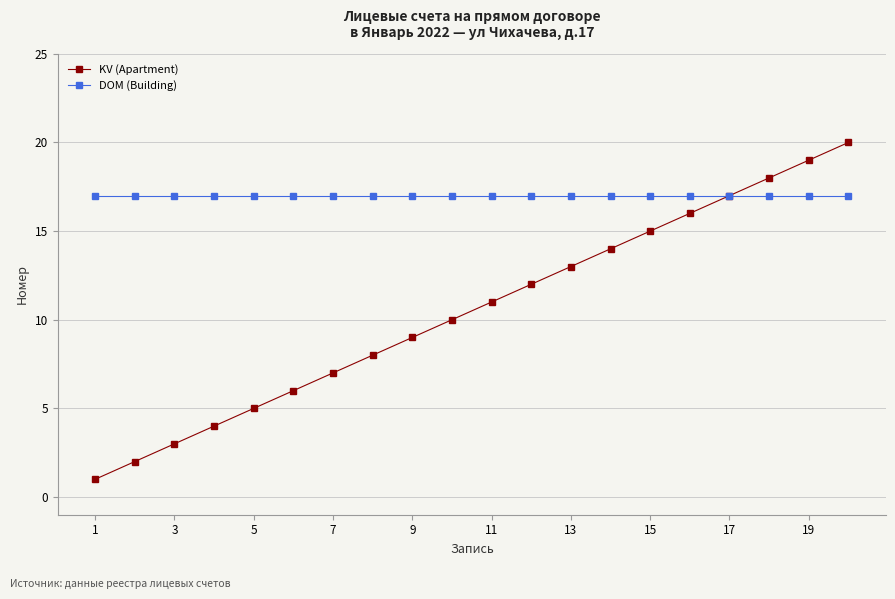

True or false: KV (Apartment) has more than 2 interior local peaks.

False